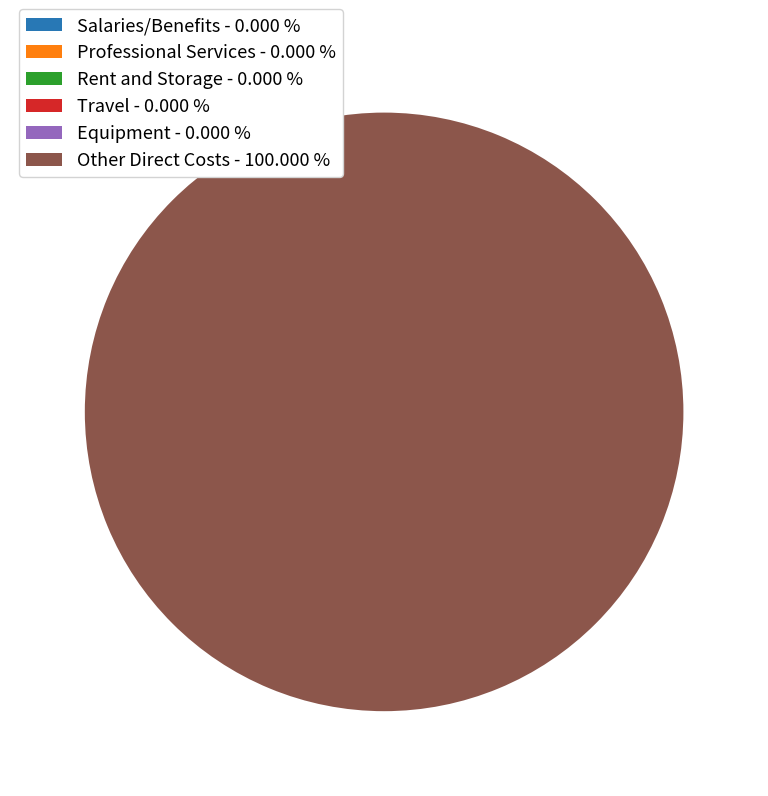

How many segments does this pie chart have?

6